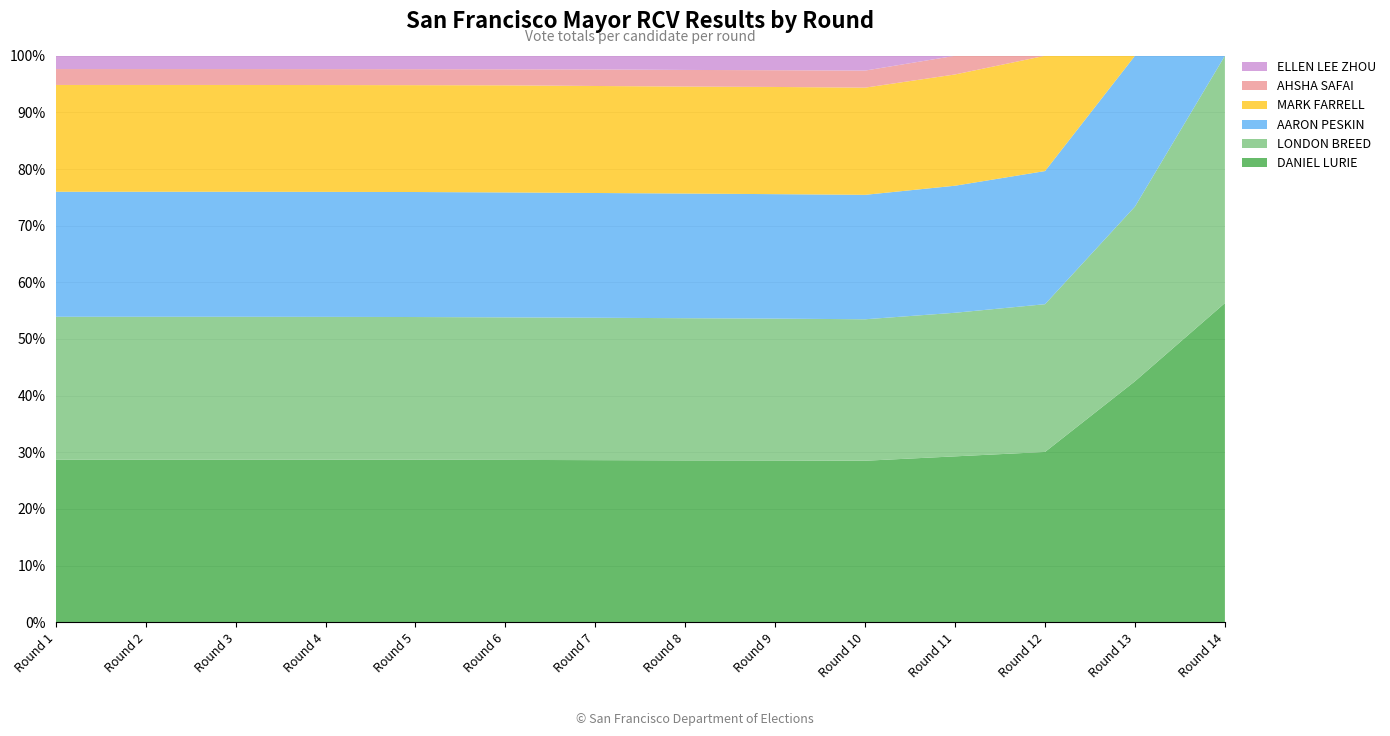

Reading left to right, what are all the values shown in this chart?

DANIEL LURIE: 62645	62645	62645	62658	62698	62773	62861	62950	63185	63571	64866	66314	90056	108142
LONDON BREED: 55033	55033	55033	55042	55072	55126	55247	55318	55427	55699	56169	57549	65295	83800
AARON PESKIN: 48168	48168	48168	48177	48243	48313	48390	48503	48620	48997	49689	51858	56353	0
MARK FARRELL: 41151	41151	41151	41179	41240	41428	41507	41614	41883	42203	43523	44905	0	0
AHSHA SAFAI: 6133	6133	6133	6150	6172	6203	6415	6474	6542	6717	7301	0	0	0
ELLEN LEE ZHOU: 5109	5109	5109	5134	5165	5222	5302	5509	5639	5829	0	0	0	0